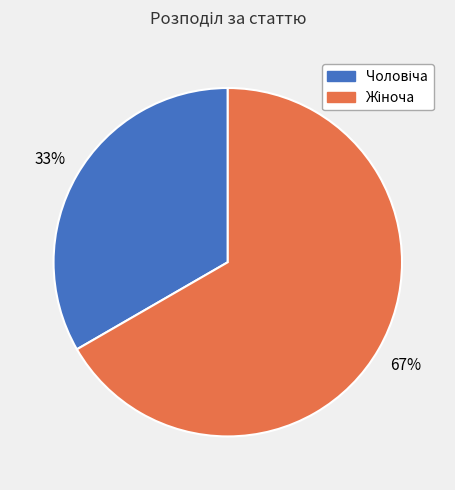

Is there a majority slice in this chart?

Yes